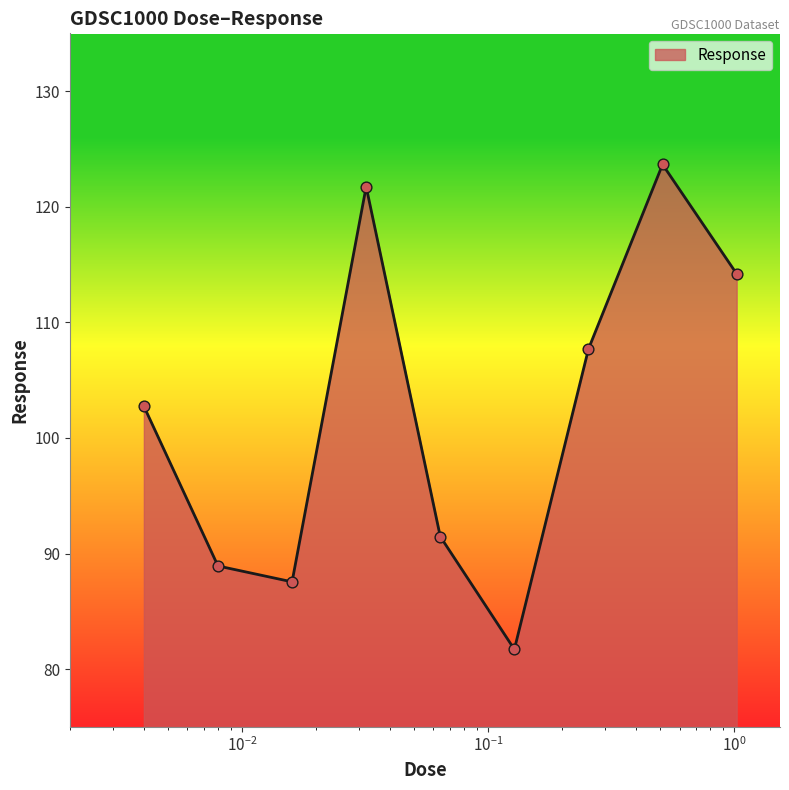

What is the minimum value shown in the chart?

81.7